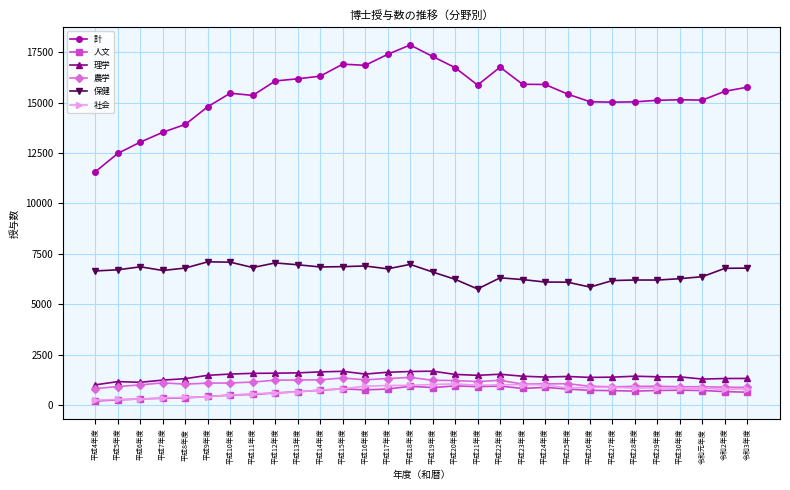

At which label does 理学 first exceed 1436?

平成9年度